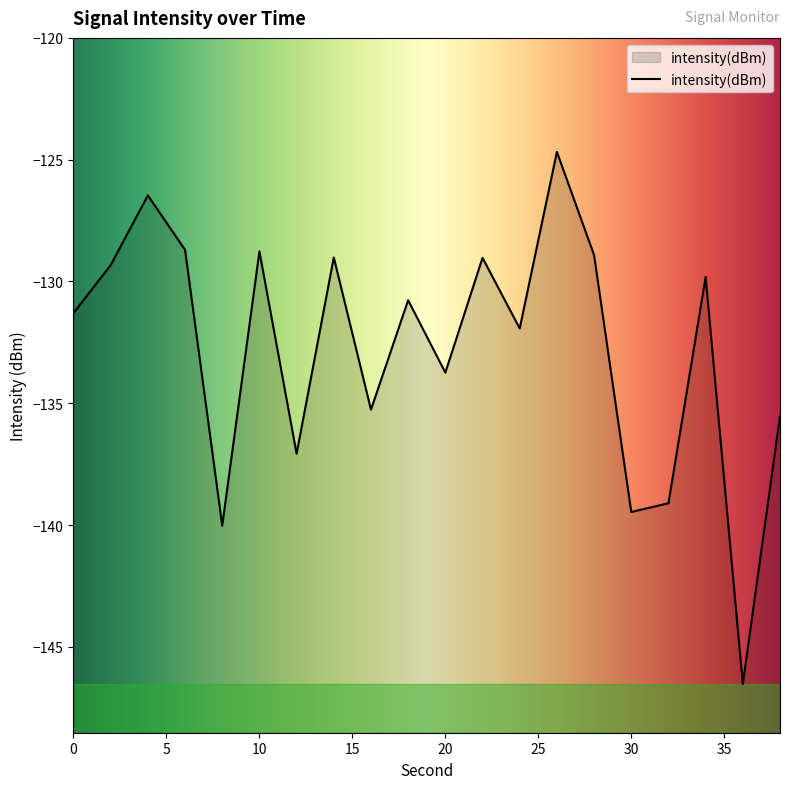

What is the sum of the values at 20 and 38?

-269.3